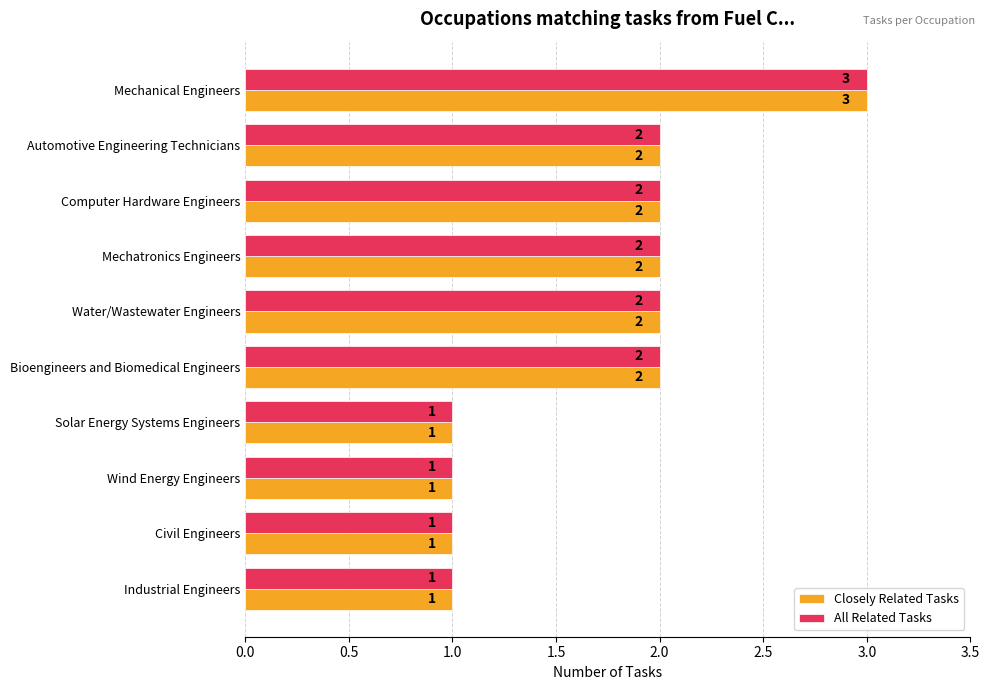

At which label does All Related Tasks reach its peak?

Mechanical Engineers